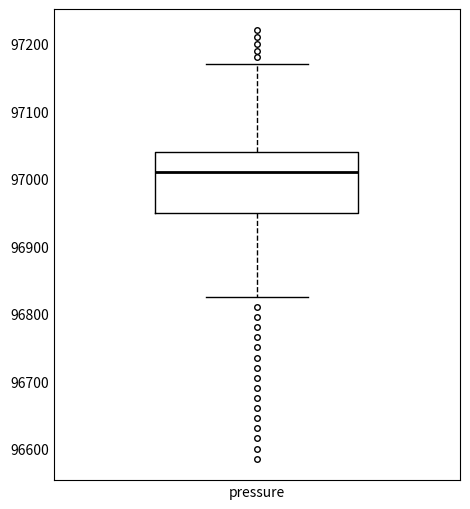

Transcribe this box plot: give where the median line is, the range the box spans, and where the two whiskers end, as read against the y-axis. The values are not printed on the chart, so give them approximately, as read against the axis.

median 97010, box 96950 to 97040, whiskers 96830 to 97170